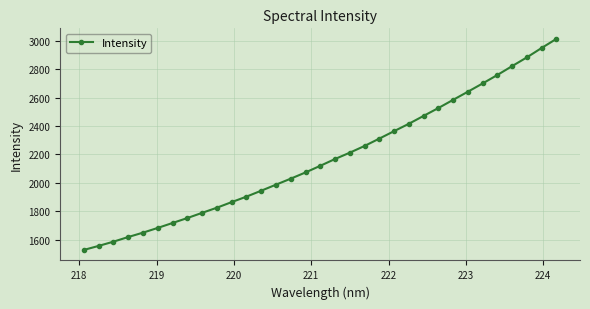

What is the average value?

2173.3